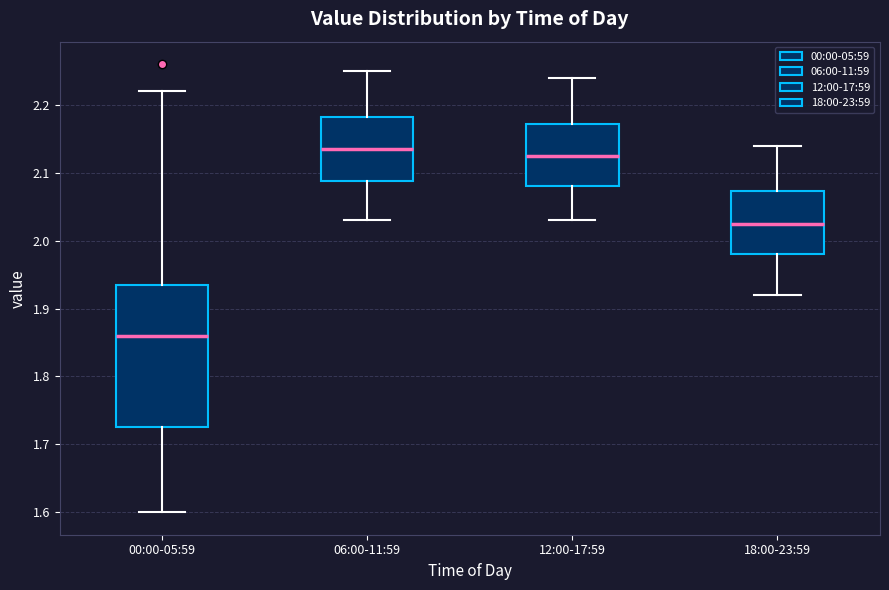

Where does the median line of the box for 00:00-05:59 sit on the y-axis? The values are not printed on the chart, so give them approximately, as read against the axis.

1.86